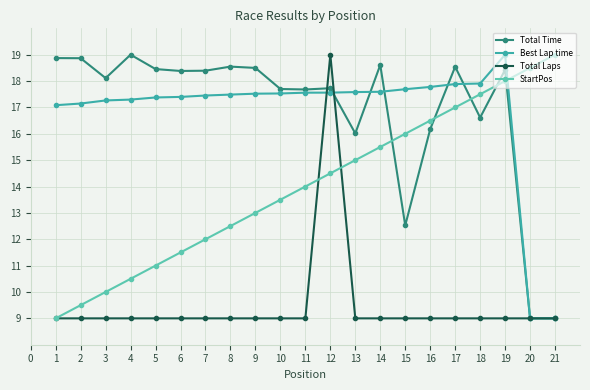

What is the spread (max minus min) of values at 11?

8.7